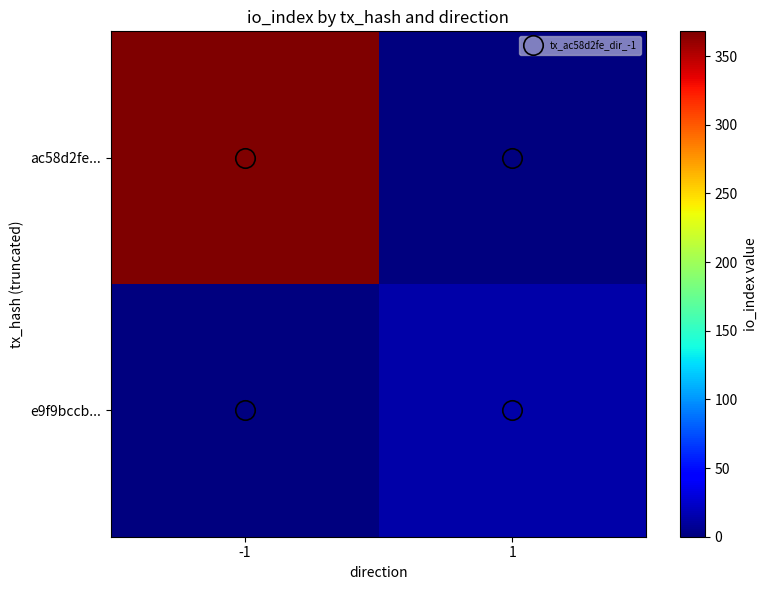

How many distinct data groups are displayed?

2